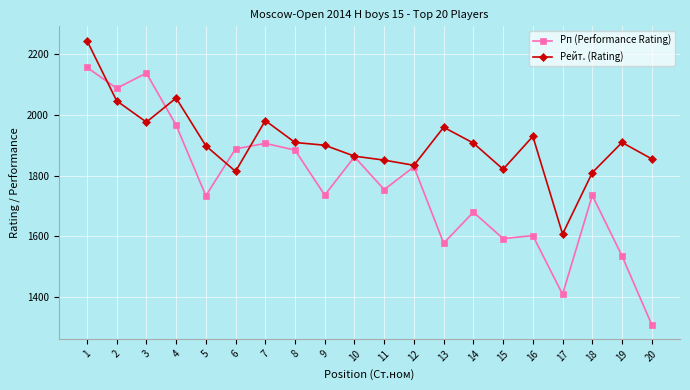

List the series in order of their overall mean, lowest first.

Рп (Performance Rating), Рейт. (Rating)